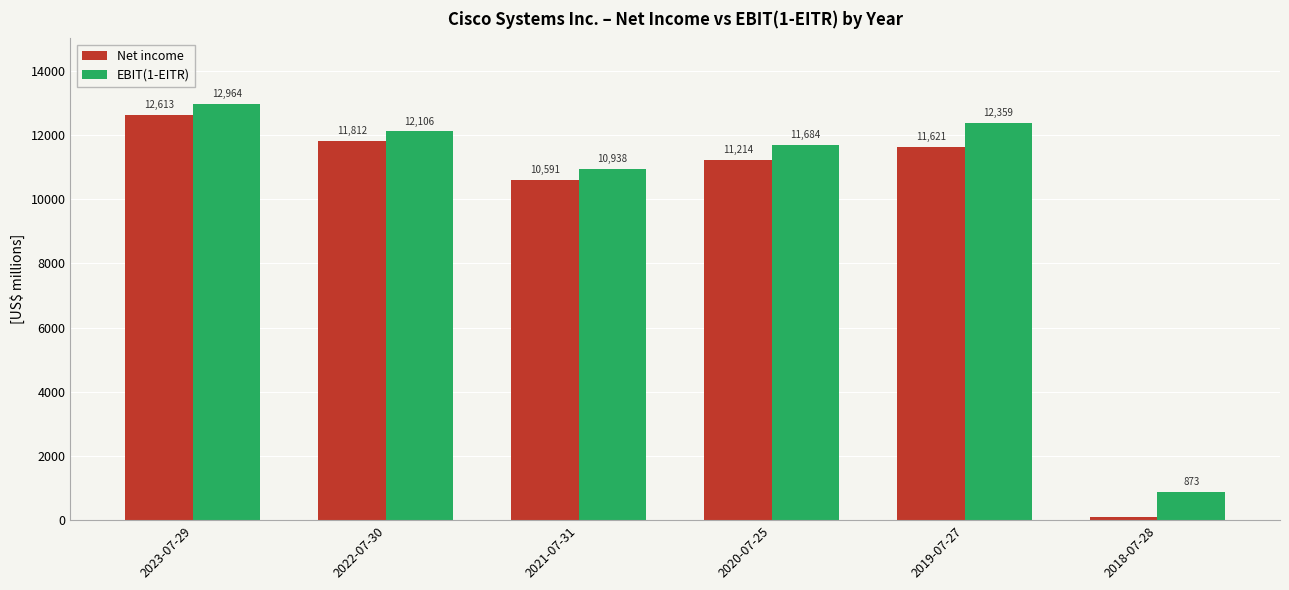

List the series in order of their peak value, lowest first.

Net income, EBIT(1-EITR)